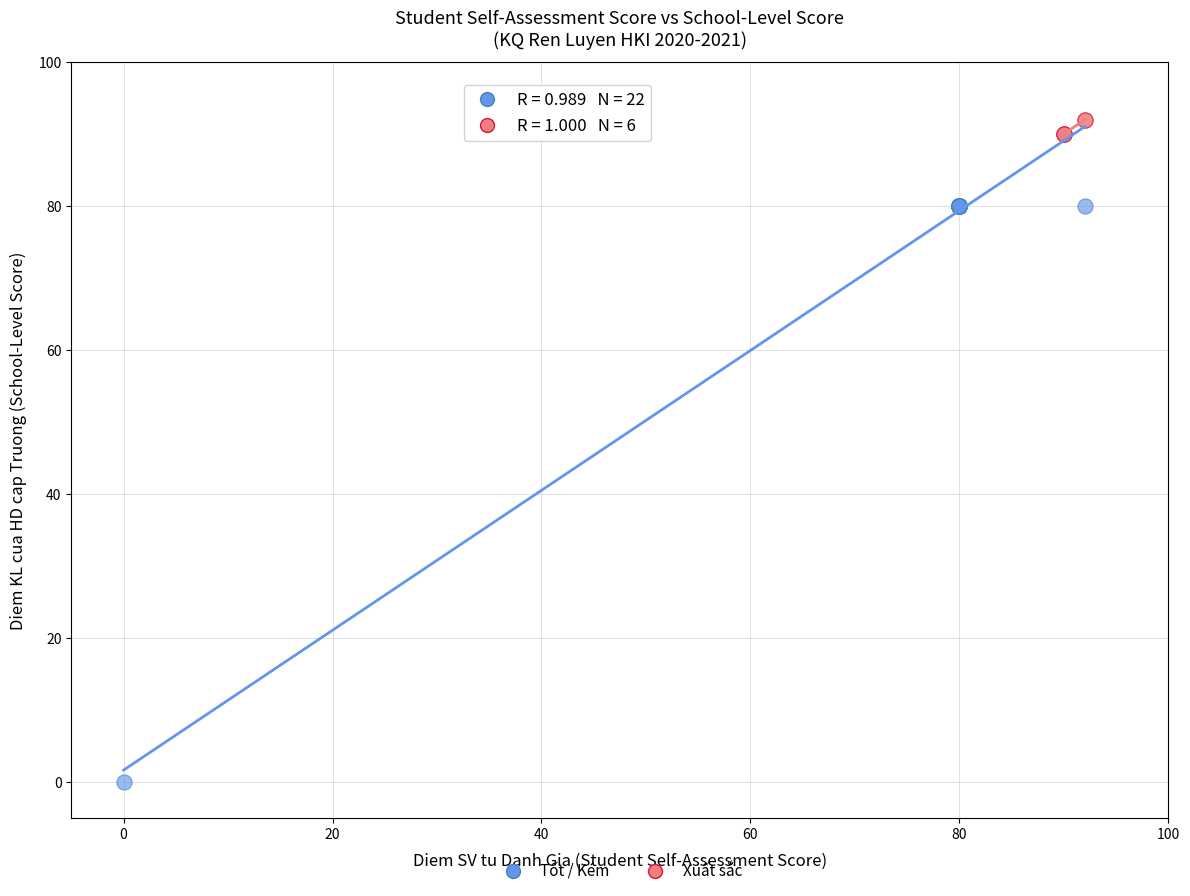

Which series has the widest spread of Y values?

Tốt / Kém